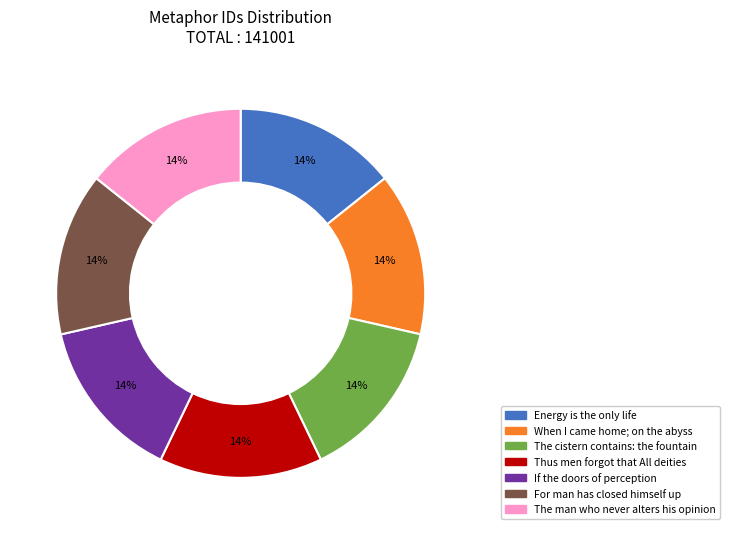

What percentage is the The man who never alters his opinion slice, to the nearest percent?

14%